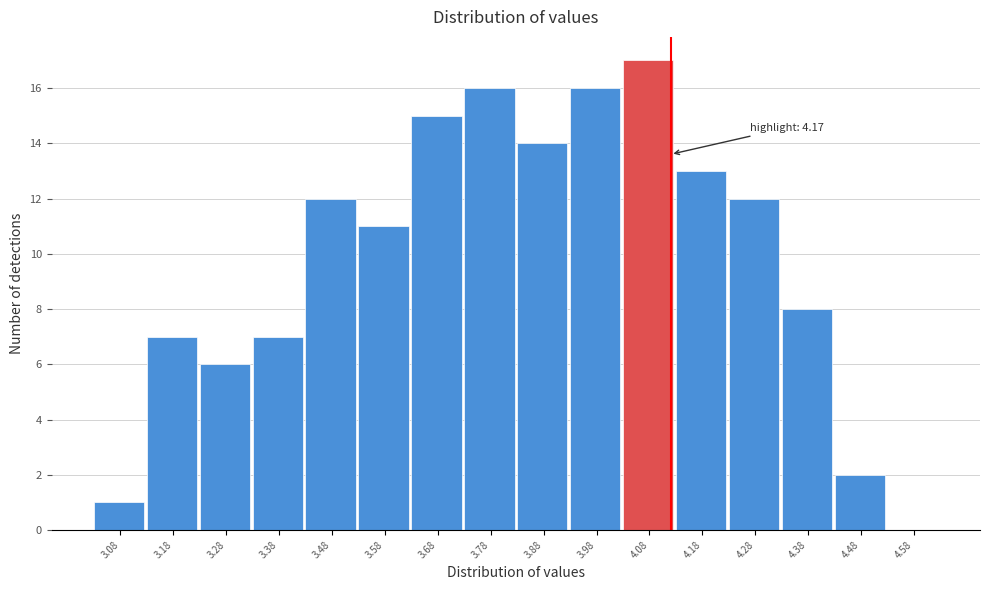

Reading left to right, what are all the values shown in this chart?

3.08=1	3.18=7	3.28=6	3.38=7	3.48=12	3.58=11	3.68=15	3.78=16	3.88=14	3.98=16	4.08=17	4.18=13	4.28=12	4.38=8	4.48=2	4.58=0